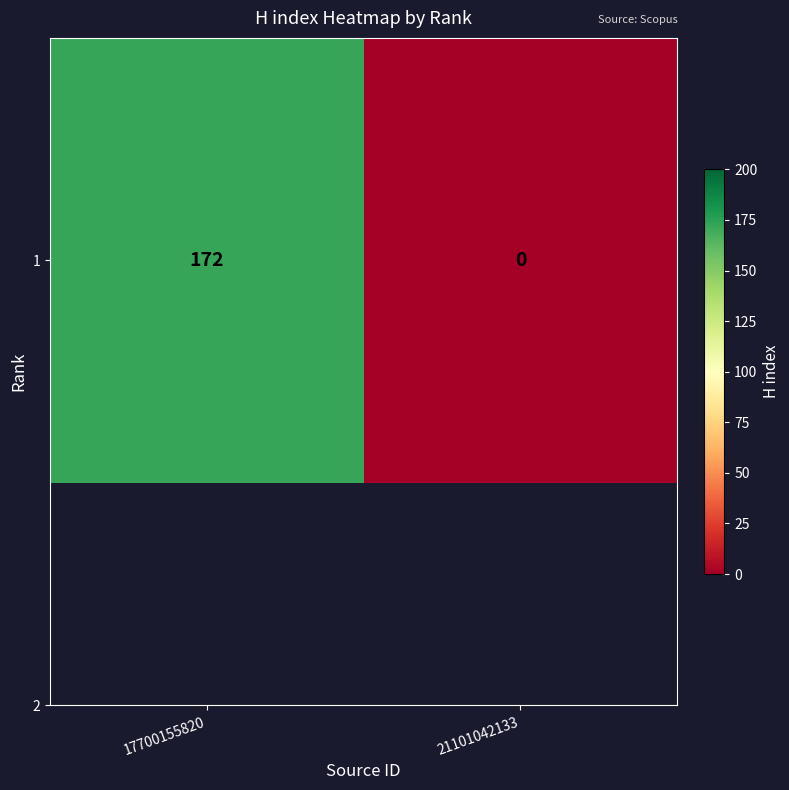

What is the difference between the maximum and minimum values?

172